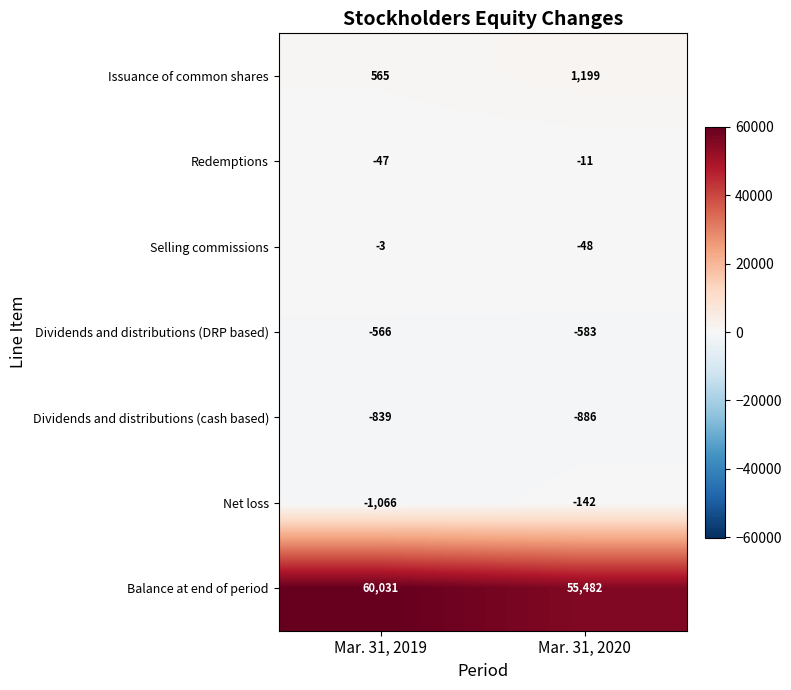

The Redemptions series shows -11 at Mar. 31, 2020. True or false?

True